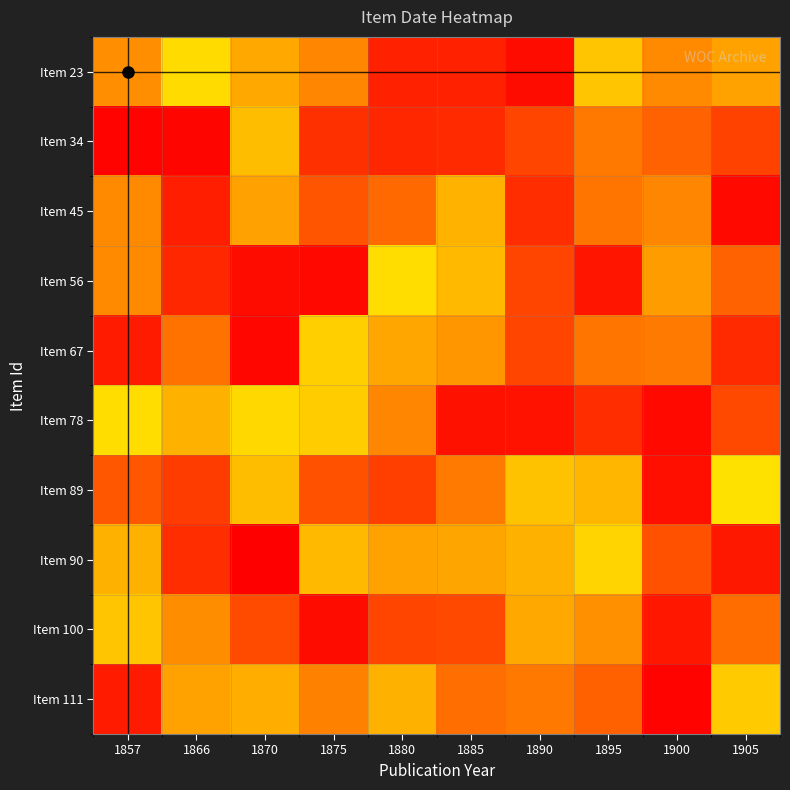

Reading right to left, extract all data points from this chart.

Item 23: 1905=0.2	1900=0.2	1895=0.3	1890=0.0	1885=0.0	1880=0.0	1875=0.2	1870=0.2	1866=0.3	1857=0.8
Item 34: 1905=0.1	1900=0.1	1895=0.2	1890=0.1	1885=0.1	1880=0.1	1875=0.1	1870=0.2	1866=1.0	1857=0.0
Item 45: 1905=0.0	1900=0.2	1895=0.2	1890=0.1	1885=0.2	1880=0.1	1875=0.1	1870=0.8	1866=0.0	1857=0.2
Item 56: 1905=0.1	1900=0.2	1895=0.0	1890=0.1	1885=0.2	1880=0.3	1875=1.0	1870=0.0	1866=0.1	1857=0.2
Item 67: 1905=0.1	1900=0.2	1895=0.2	1890=0.1	1885=0.2	1880=0.8	1875=0.3	1870=0.0	1866=0.1	1857=0.0
Item 78: 1905=0.1	1900=0.0	1895=0.1	1890=0.0	1885=1.0	1880=0.2	1875=0.3	1870=0.3	1866=0.2	1857=0.3
Item 89: 1905=0.3	1900=0.0	1895=0.2	1890=0.7	1885=0.2	1880=0.1	1875=0.1	1870=0.2	1866=0.1	1857=0.1
Item 90: 1905=0.0	1900=0.1	1895=0.7	1890=0.2	1885=0.2	1880=0.2	1875=0.2	1870=0.0	1866=0.1	1857=0.2
Item 100: 1905=0.1	1900=1.0	1895=0.2	1890=0.2	1885=0.1	1880=0.1	1875=0.0	1870=0.1	1866=0.2	1857=0.3
Item 111: 1905=0.7	1900=0.0	1895=0.1	1890=0.2	1885=0.1	1880=0.2	1875=0.2	1870=0.2	1866=0.2	1857=0.0